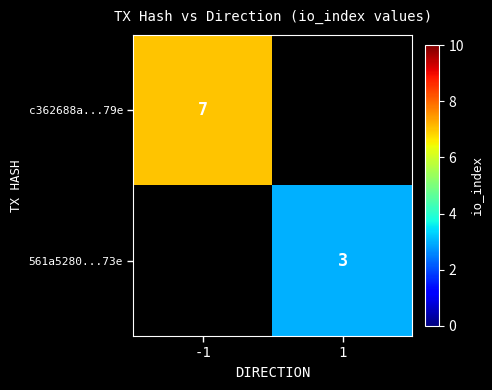

True or false: c362688a...79e has a value of 7 at -1.

True